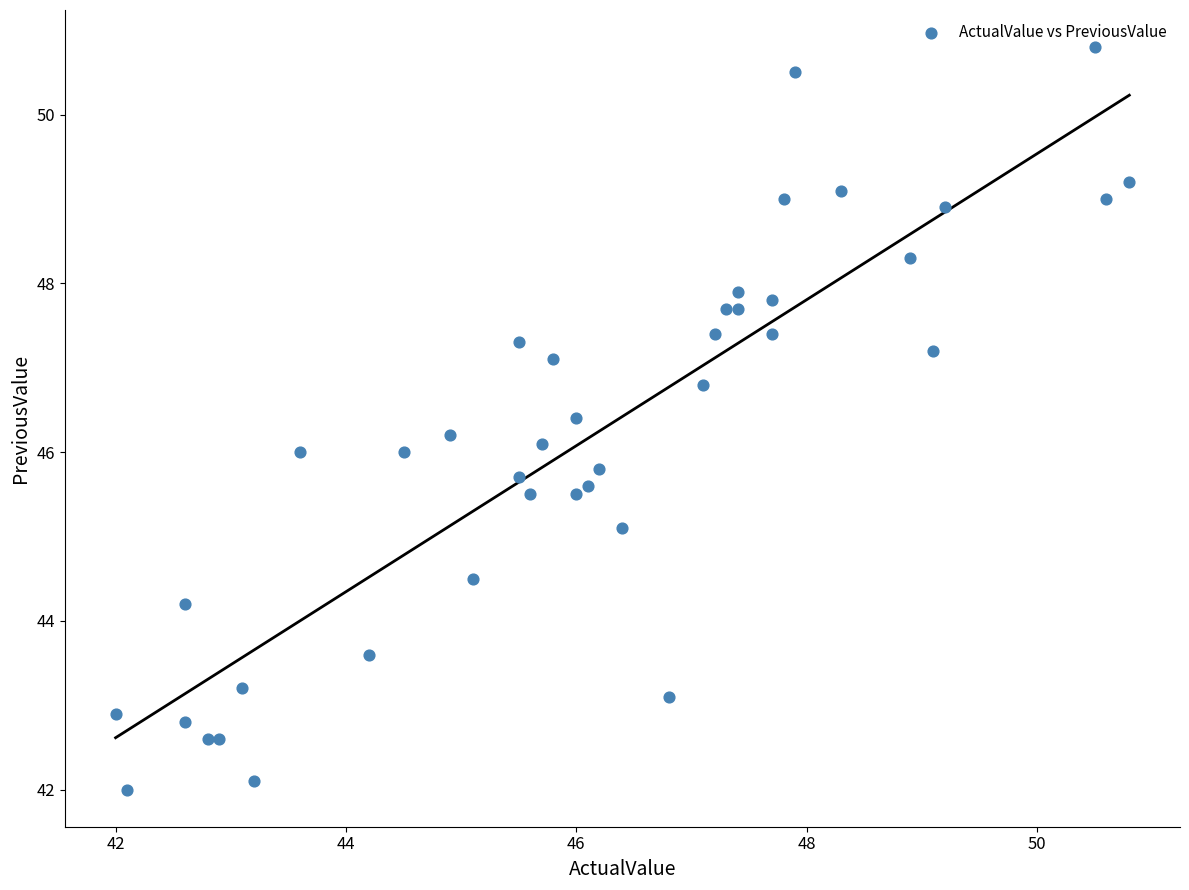

What is the range of X values (max minus min)?

8.8